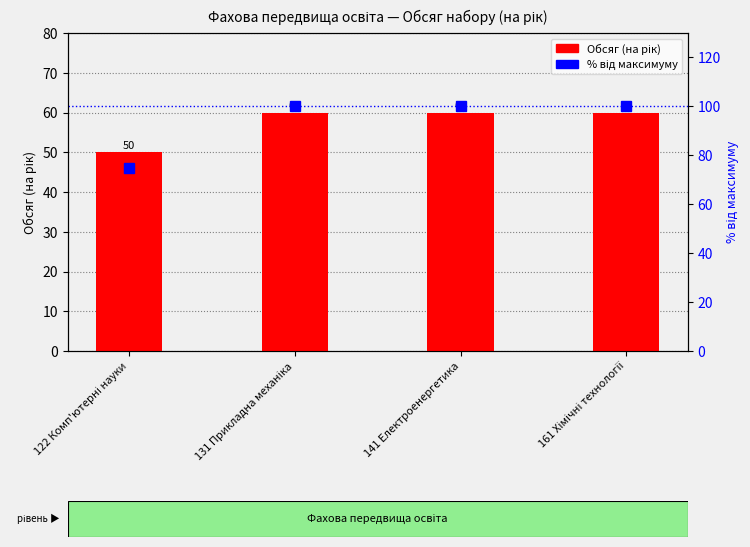

Read the % від максимуму value at 122 Комп'ютерні науки.

75